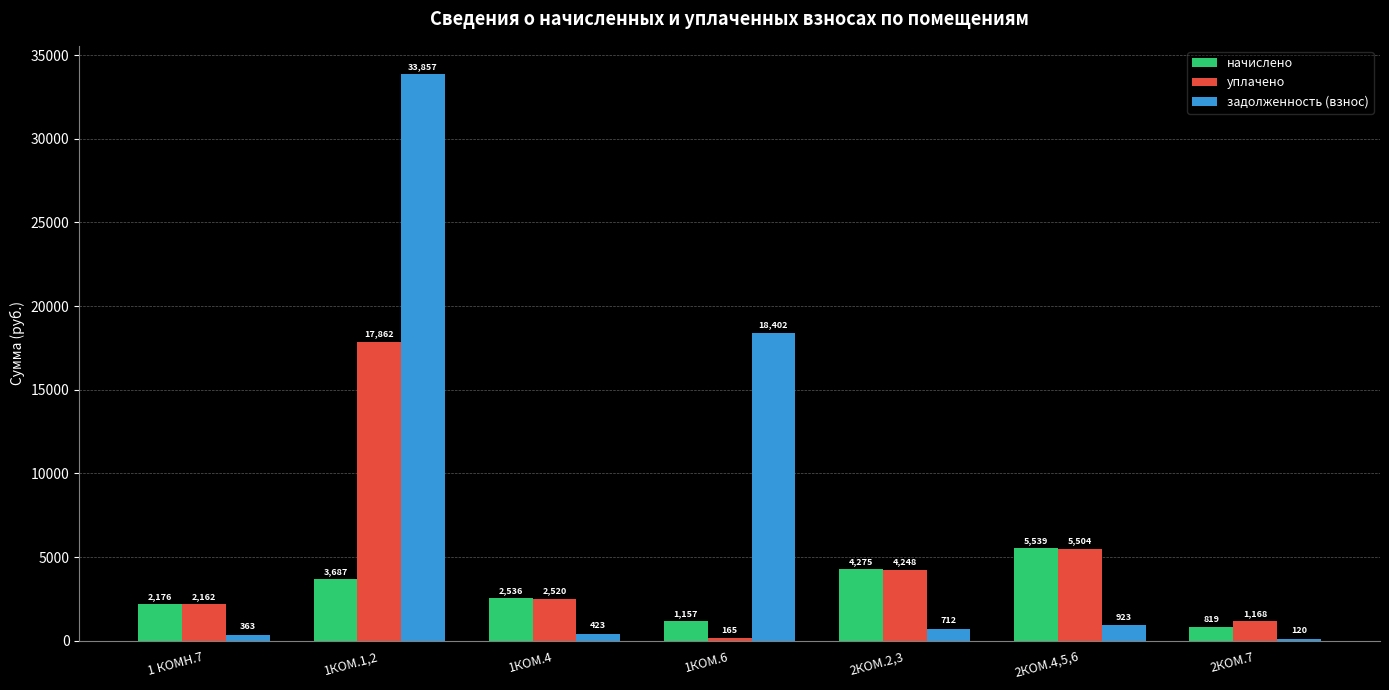

Which series has the widest spread of values?

задолженность (взнос)